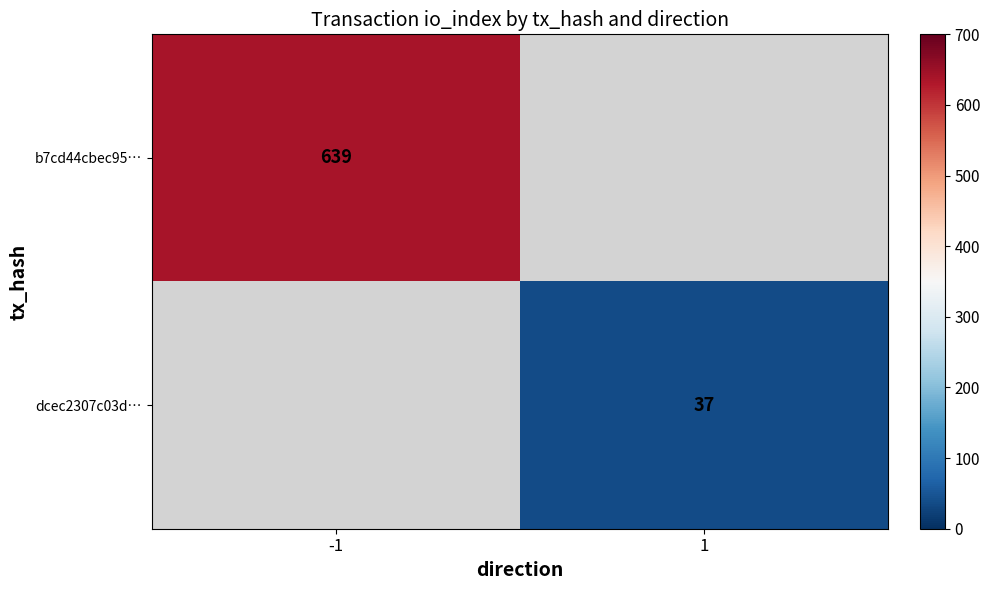

Which label corresponds to the largest value in the chart?

-1